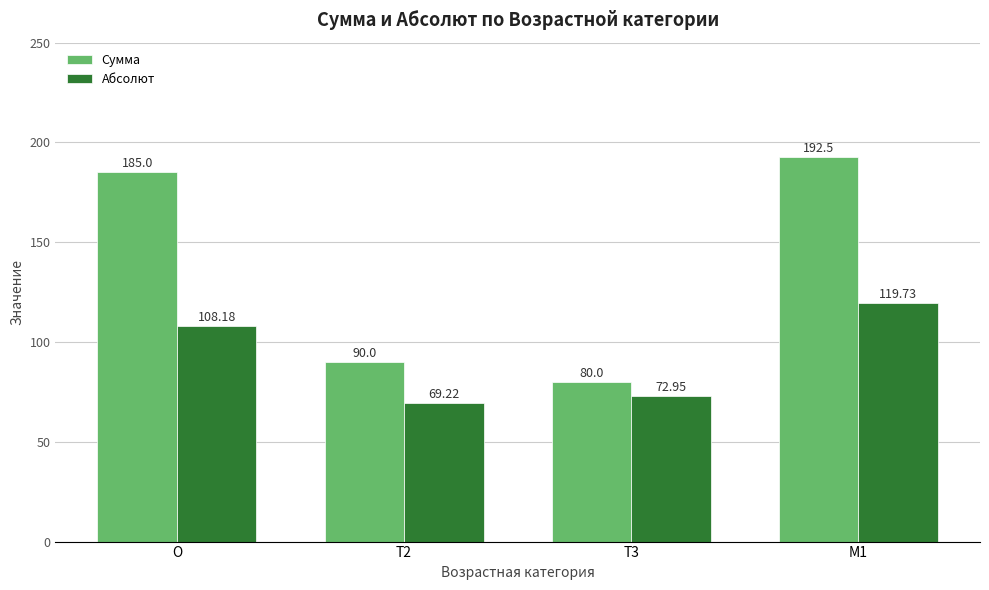

At which label is Сумма closest to 136?

T2